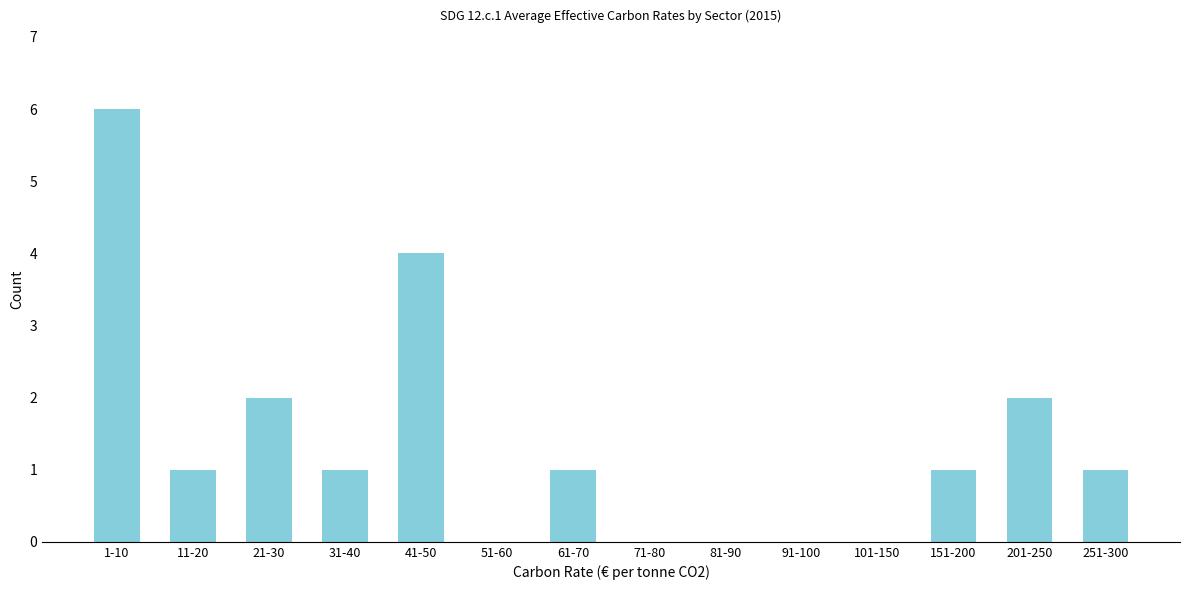

Reading left to right, extract all data points from this chart.

1-10=6	11-20=1	21-30=2	31-40=1	41-50=4	51-60=0	61-70=1	71-80=0	81-90=0	91-100=0	101-150=0	151-200=1	201-250=2	251-300=1